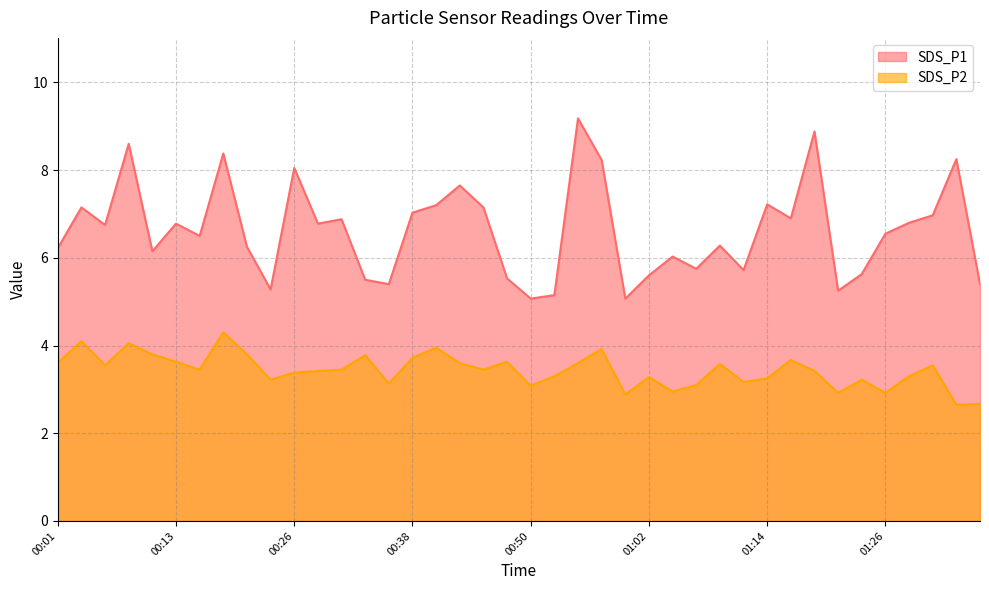

What is the maximum value for SDS_P1?

9.2